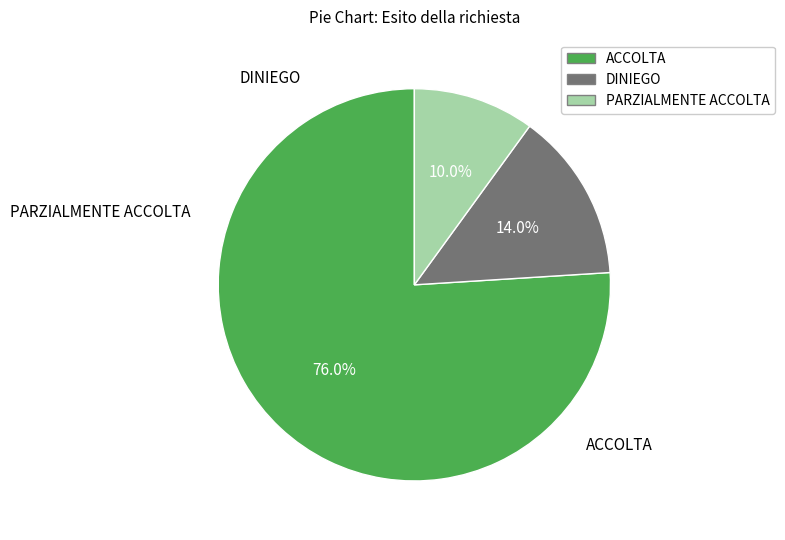

What is the ratio of the value at ACCOLTA to the value at DINIEGO?

5.4